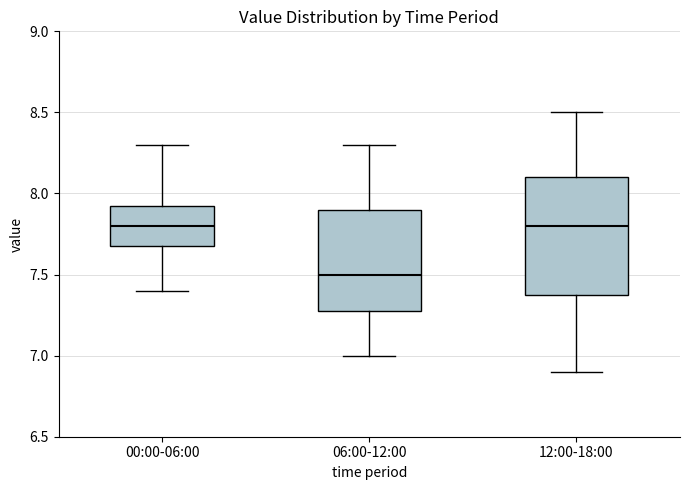

Reading left to right, transcribe this box plot: for each box, give where its median line is, the range the box spans, and where its two whiskers end, as read against the y-axis. The values are not printed on the chart, so give them approximately, as read against the axis.

00:00-06:00: median 7.80, box 7.70 to 7.95, whiskers 7.40 to 8.30
06:00-12:00: median 7.50, box 7.30 to 7.90, whiskers 7.00 to 8.30
12:00-18:00: median 7.80, box 7.40 to 8.10, whiskers 6.90 to 8.50